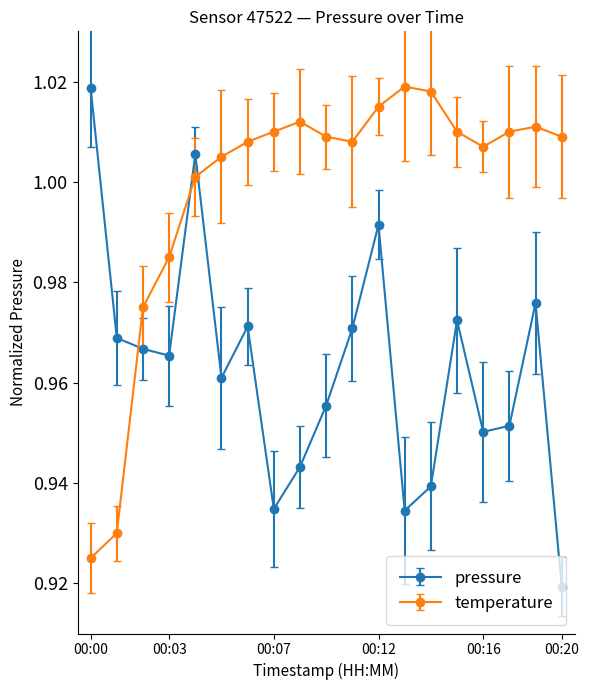

True or false: pressure has more than 2 points higher than both neighbors.

True